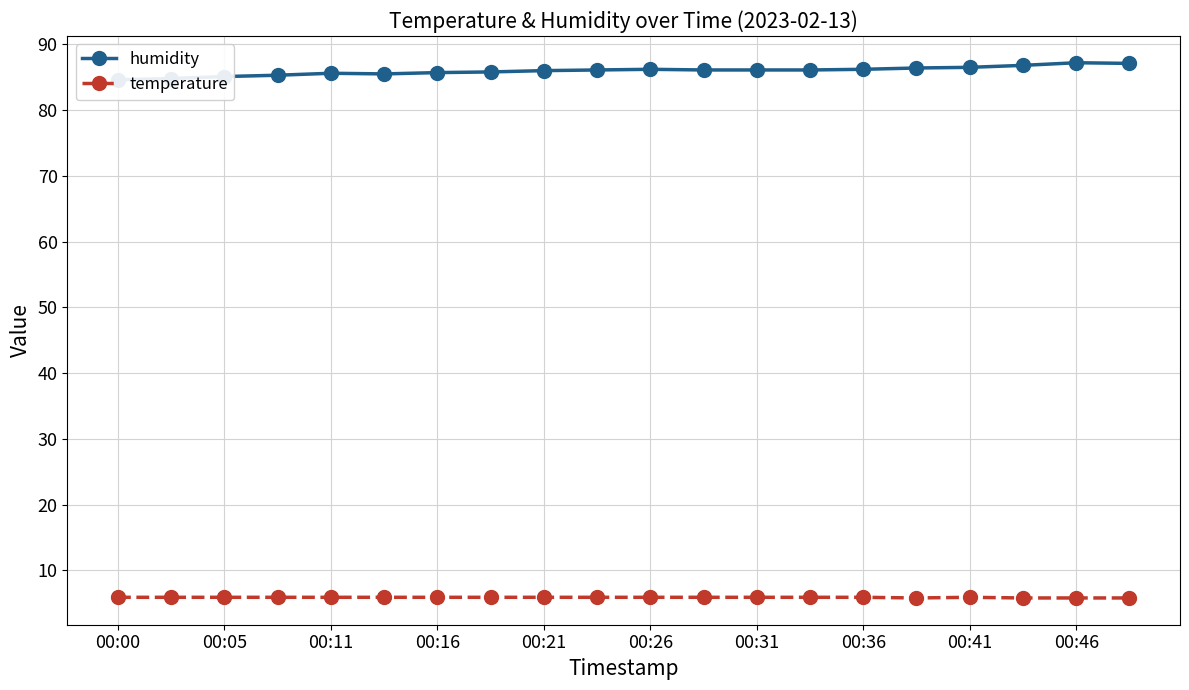

What is the minimum value for temperature?

5.8